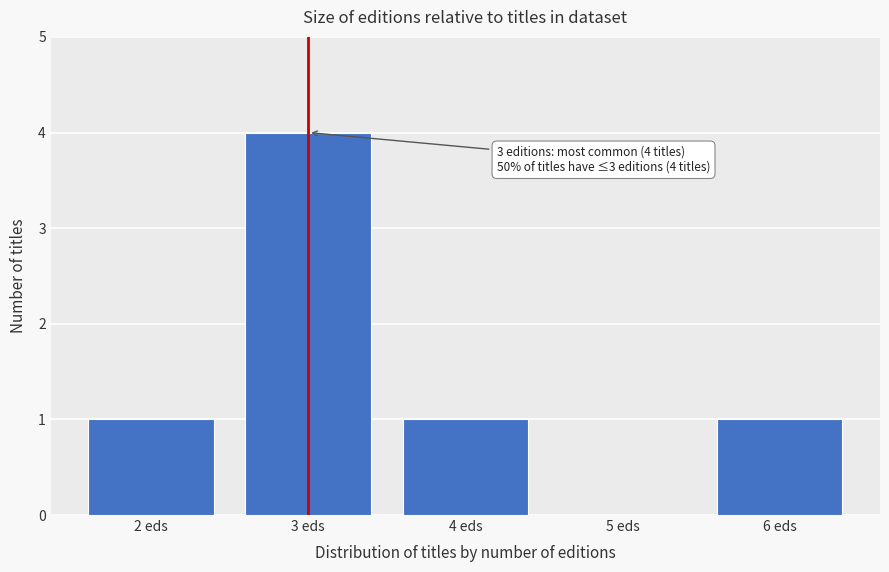

Reading right to left, what are all the values shown in this chart?

6 eds=1	5 eds=0	4 eds=1	3 eds=4	2 eds=1